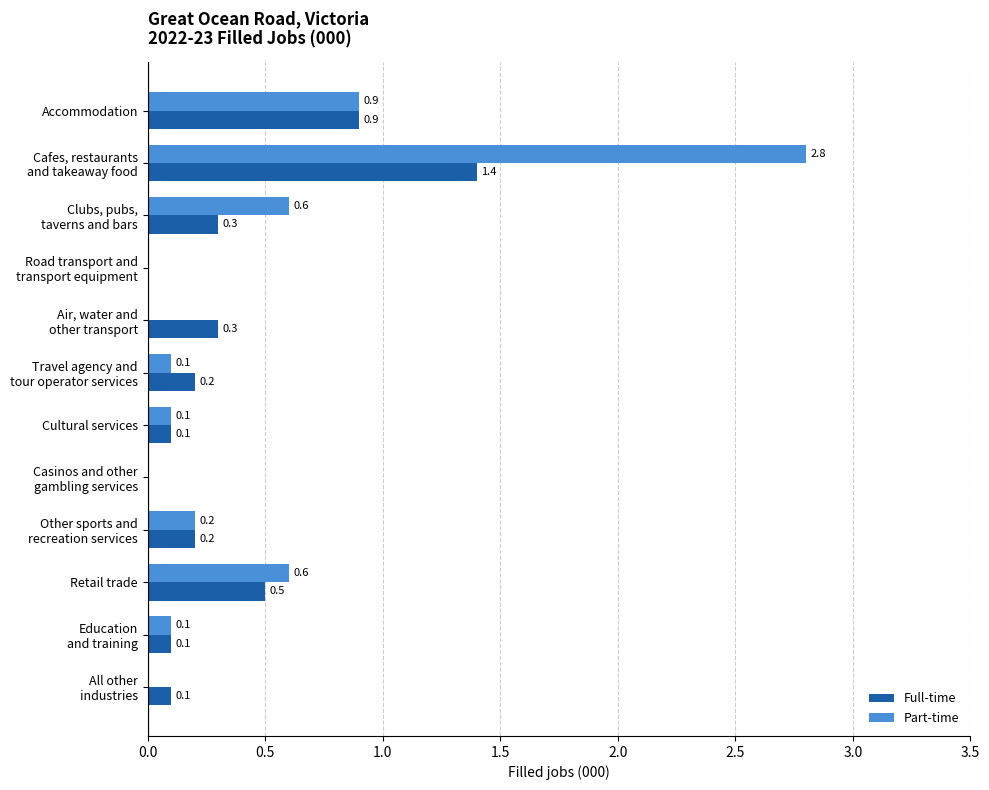

How many values in Full-time are above zero?

10